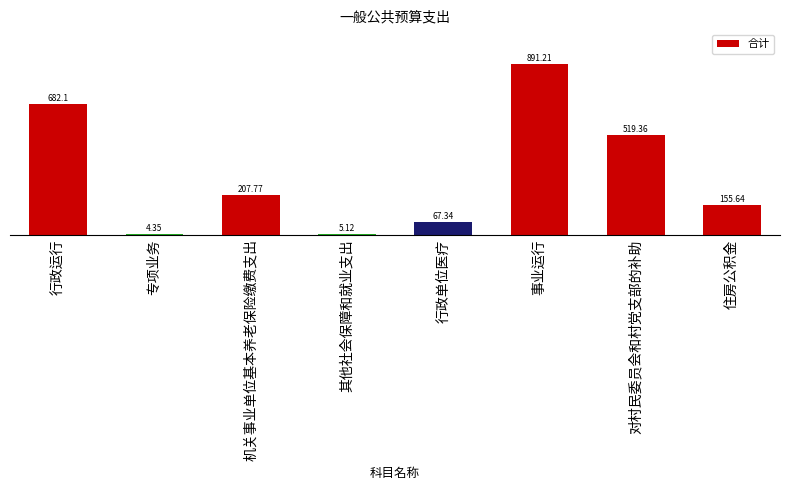

Which has a higher value, 行政运行 or 专项业务?

行政运行